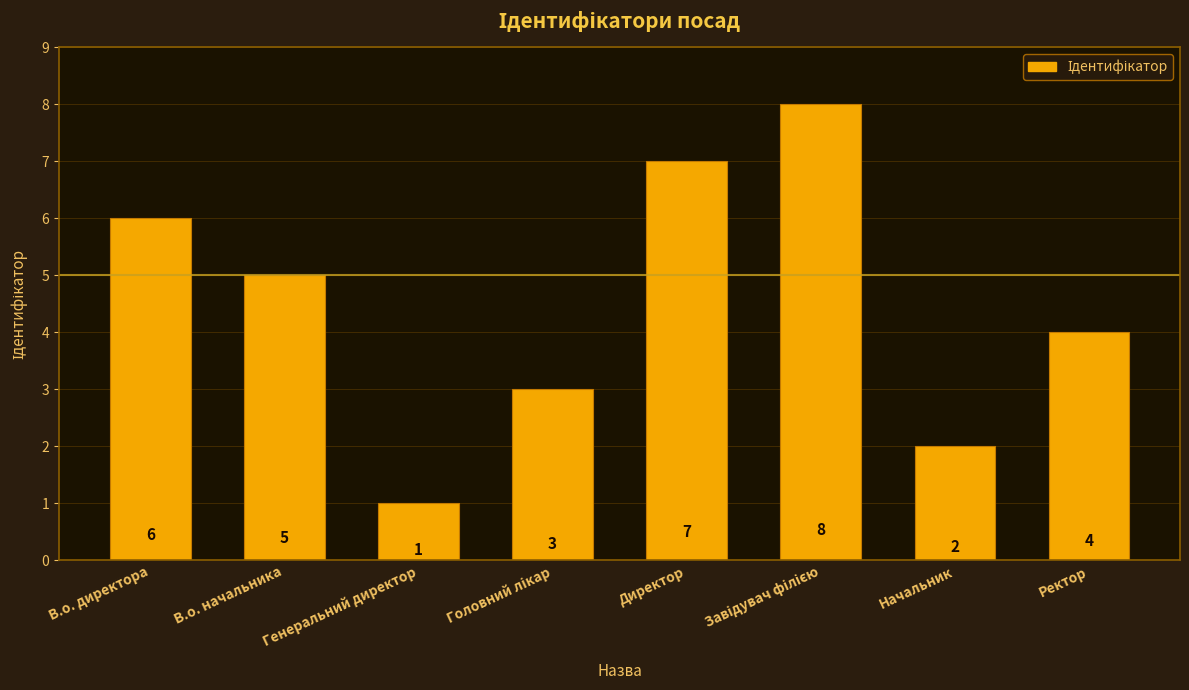

Is it true that the value at В.о. директора is 6?

True